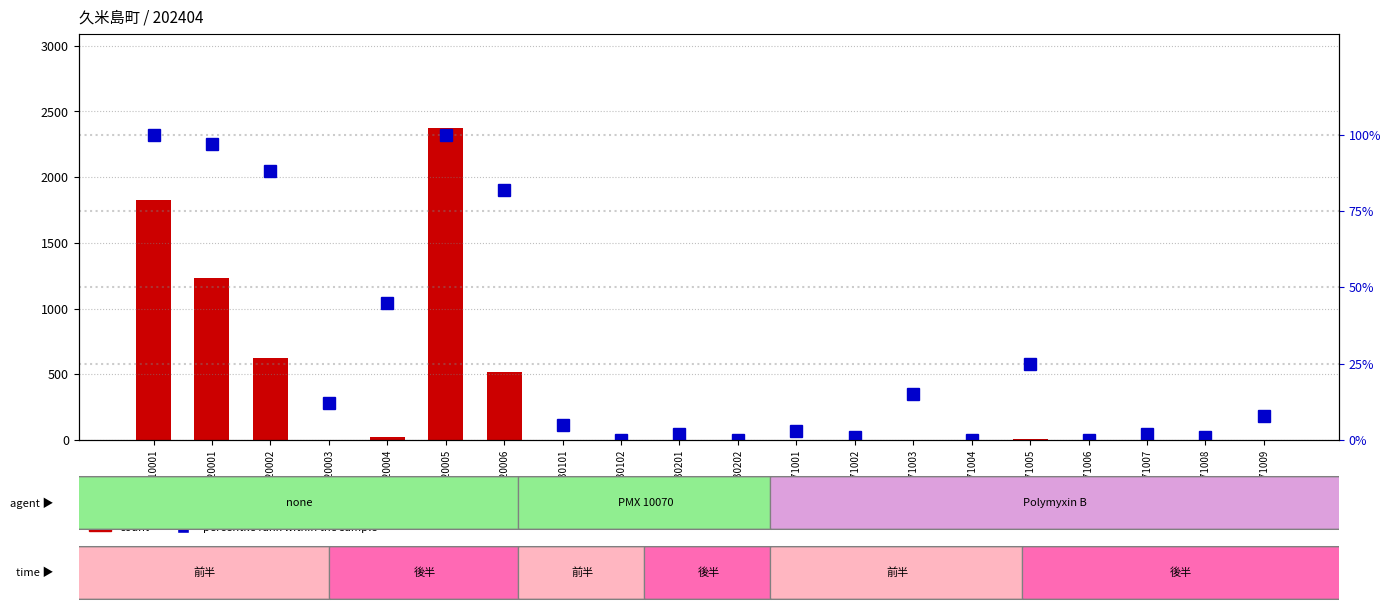

Does the chart contain any negative values?

No